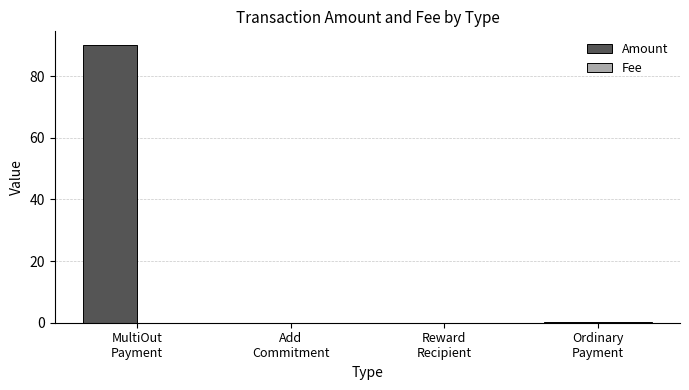

True or false: Amount has a value of 0.0 at Reward
Recipient.

True